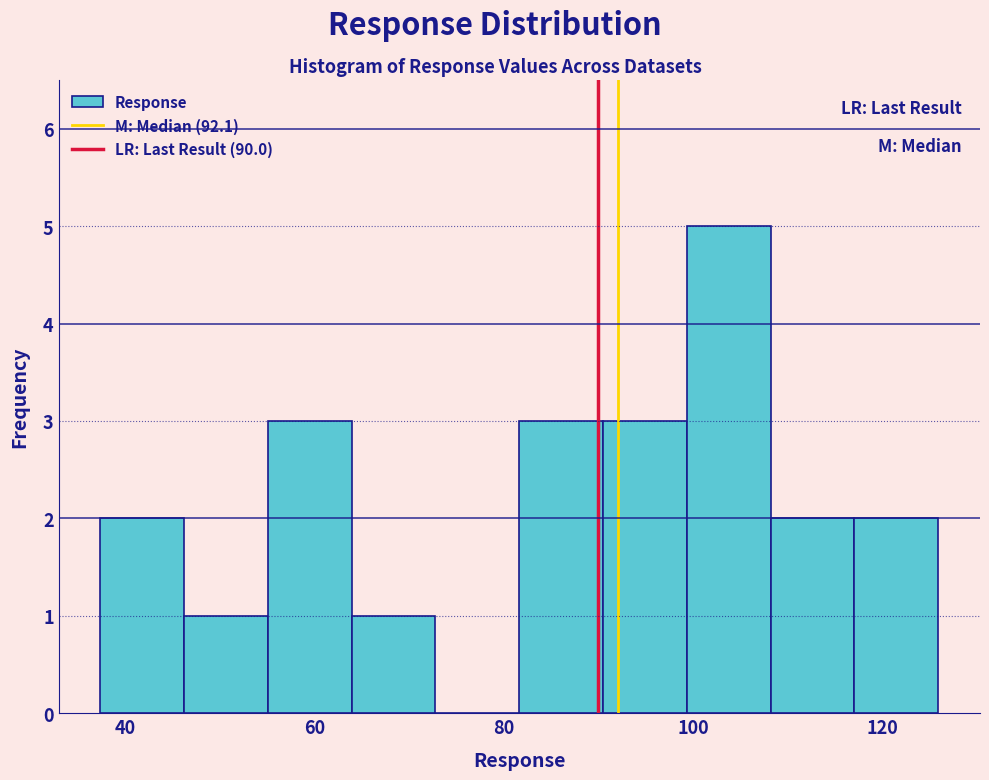

How tall is the bar that spans 46 to 56 on the x-axis? Neither the bar edges nor the heights are printed on the chart, so give them approximately, as read against the axes.

1